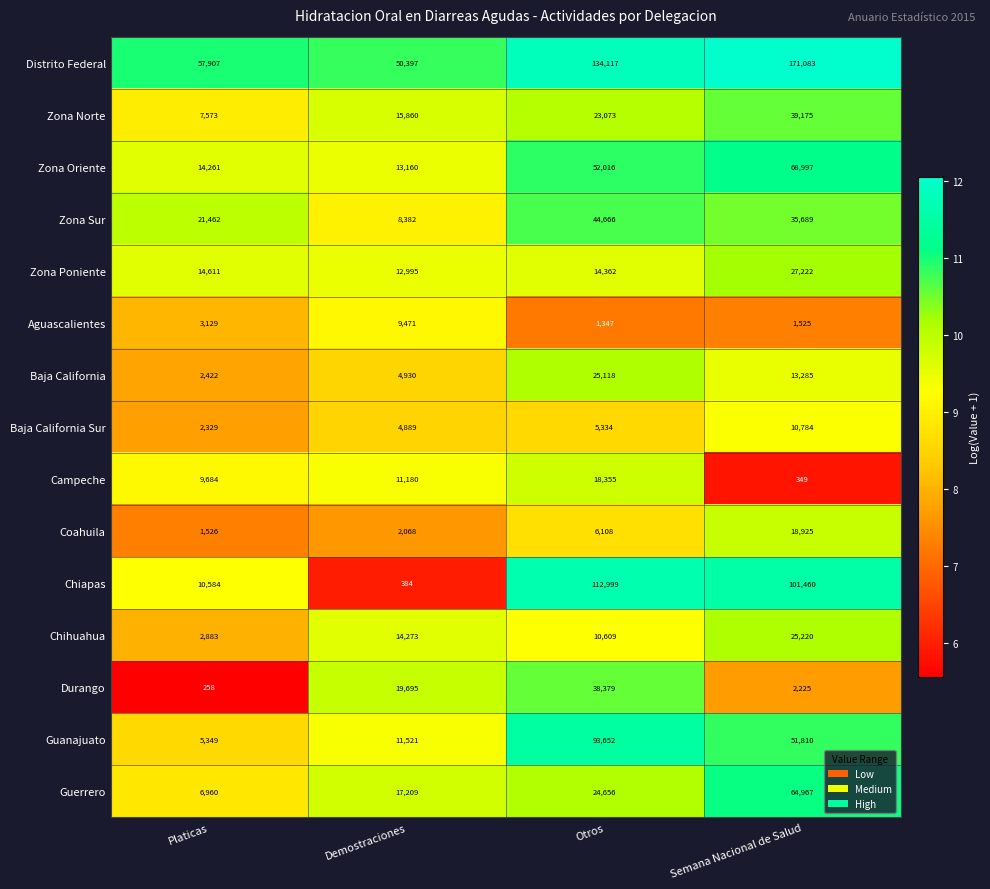

What is the difference between the second highest and second lowest values in the Aguascalientes series?

1604